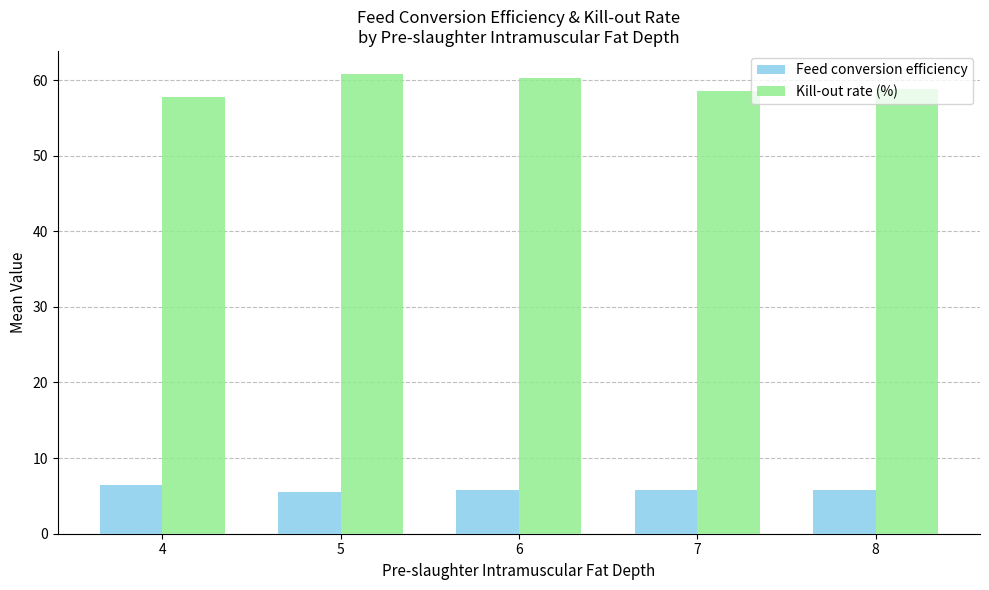

Which series has the largest total across all categories?

Kill-out rate (%)